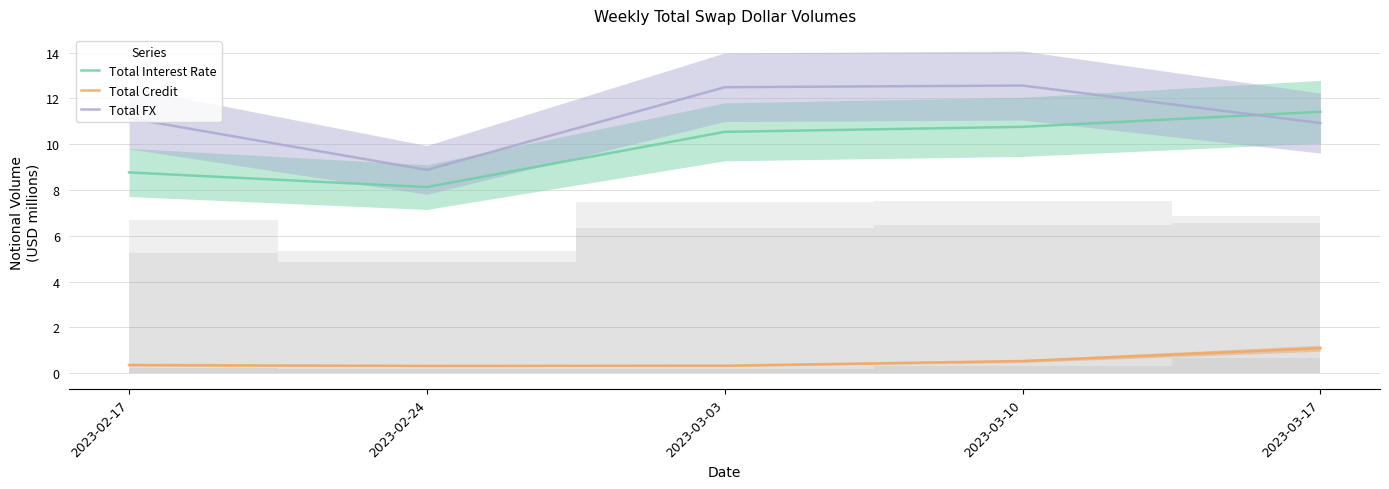

At which category is the sum across all series the highest?

2023-03-10